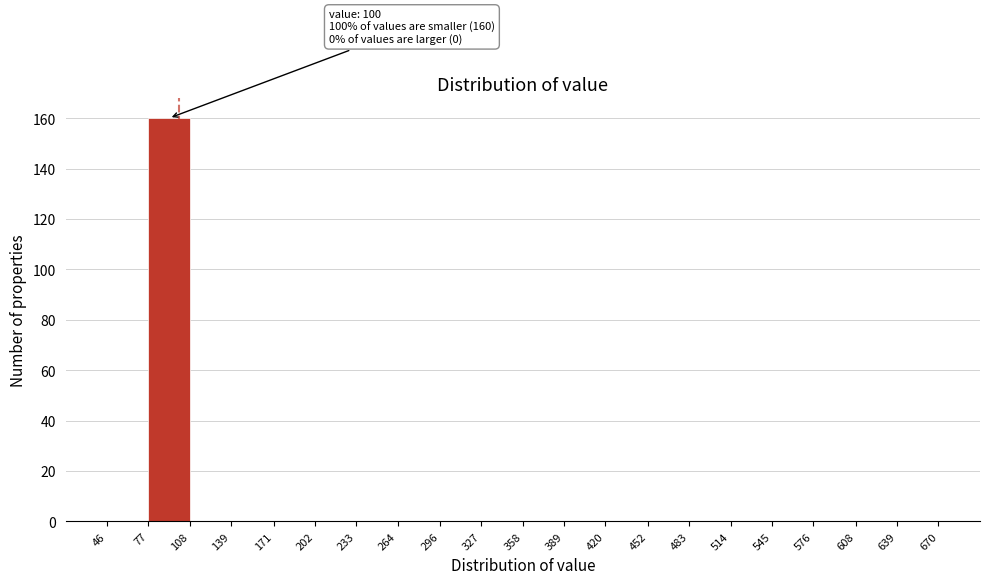

Over which range of the x-axis is the bar tallest?

77 to 108